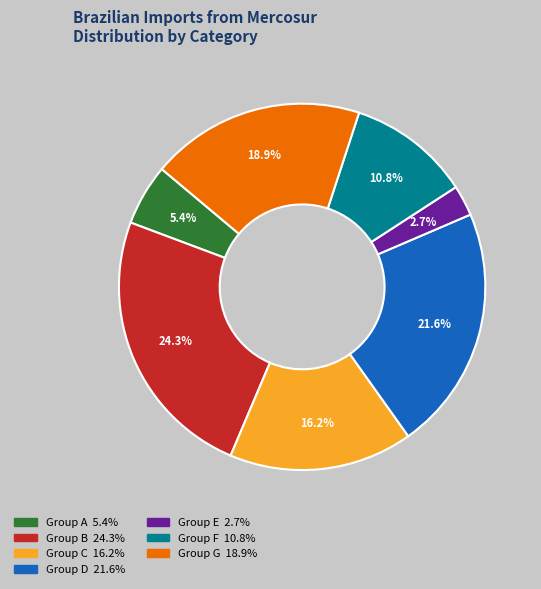

Does any single category account for the majority?

No